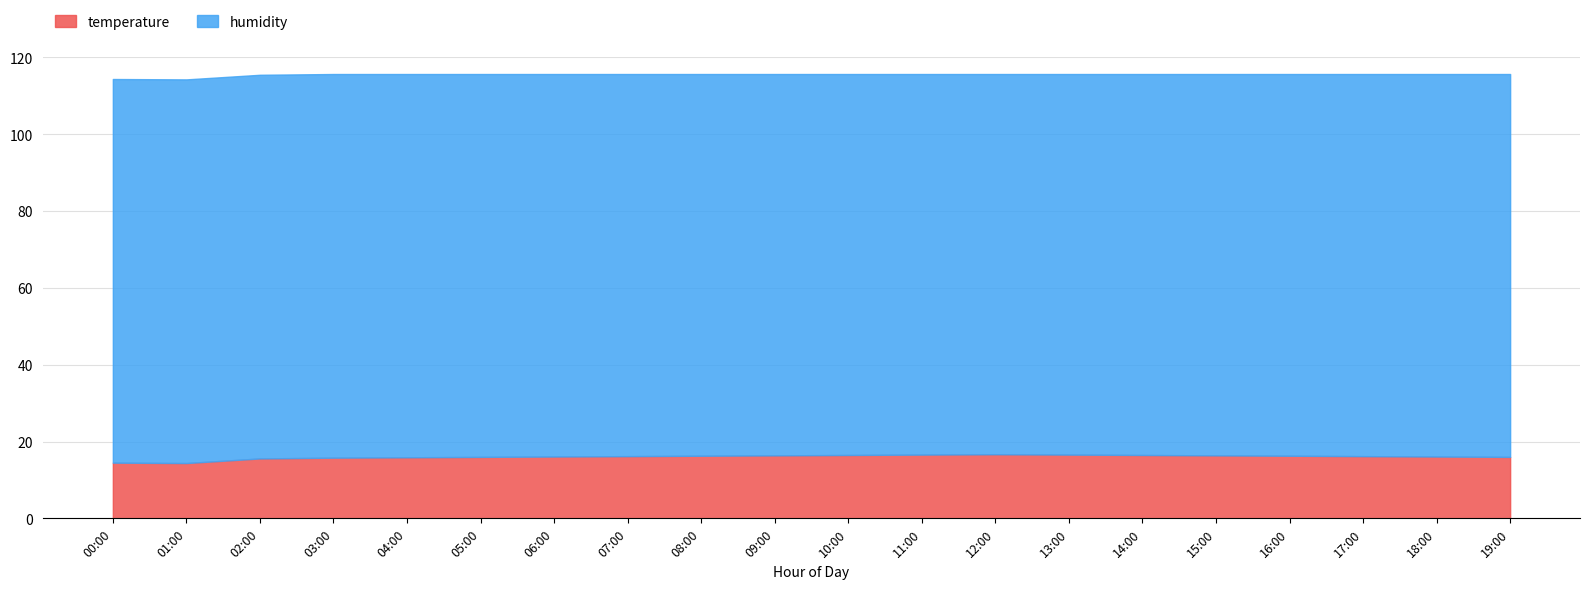

List the labels in order of value, largest first.

12:00, 11:00, 13:00, 10:00, 14:00, 09:00, 15:00, 08:00, 16:00, 07:00, 17:00, 06:00, 18:00, 05:00, 19:00, 04:00, 03:00, 02:00, 00:00, 01:00